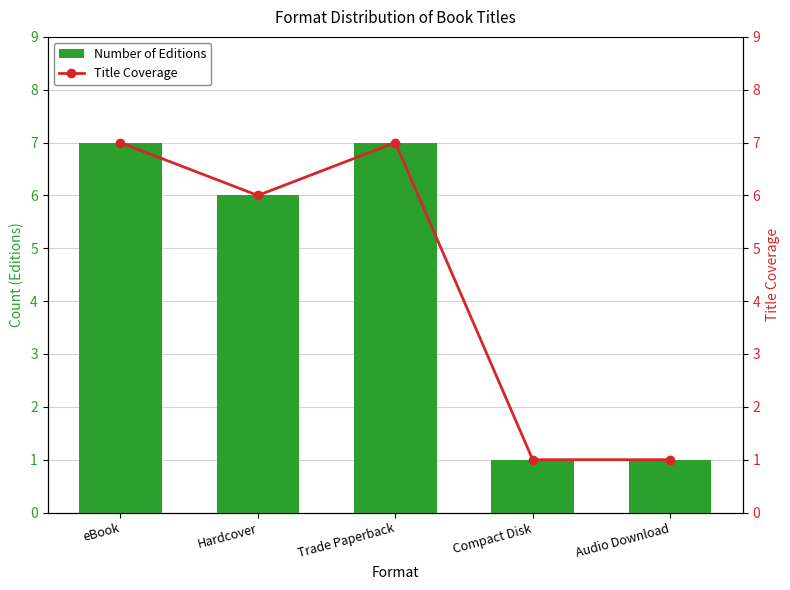

At which category is the sum across all series the highest?

eBook